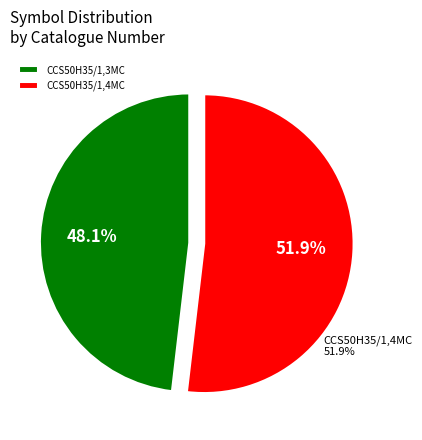

The CCS50H35/1,4MC slice represents 52% of the pie. True or false?

True